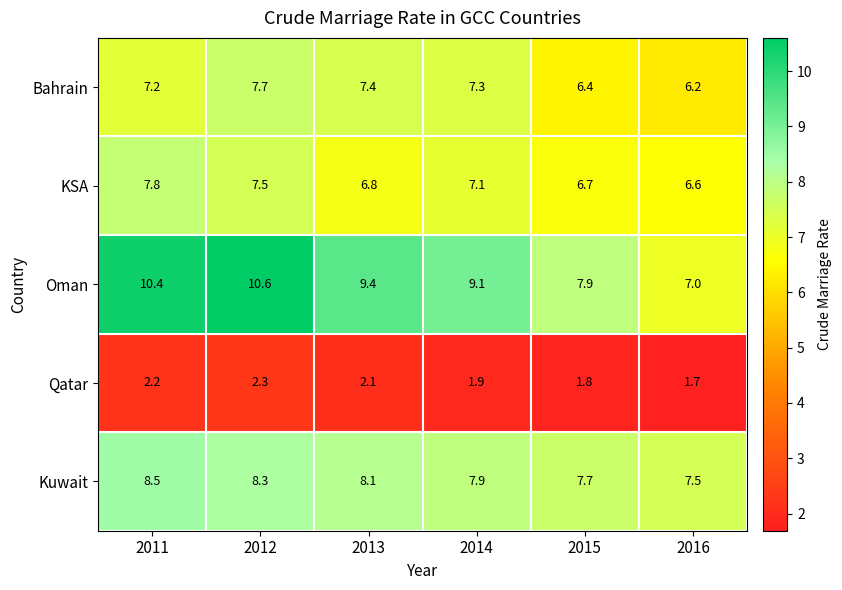

What is the average value of the KSA series?

7.1